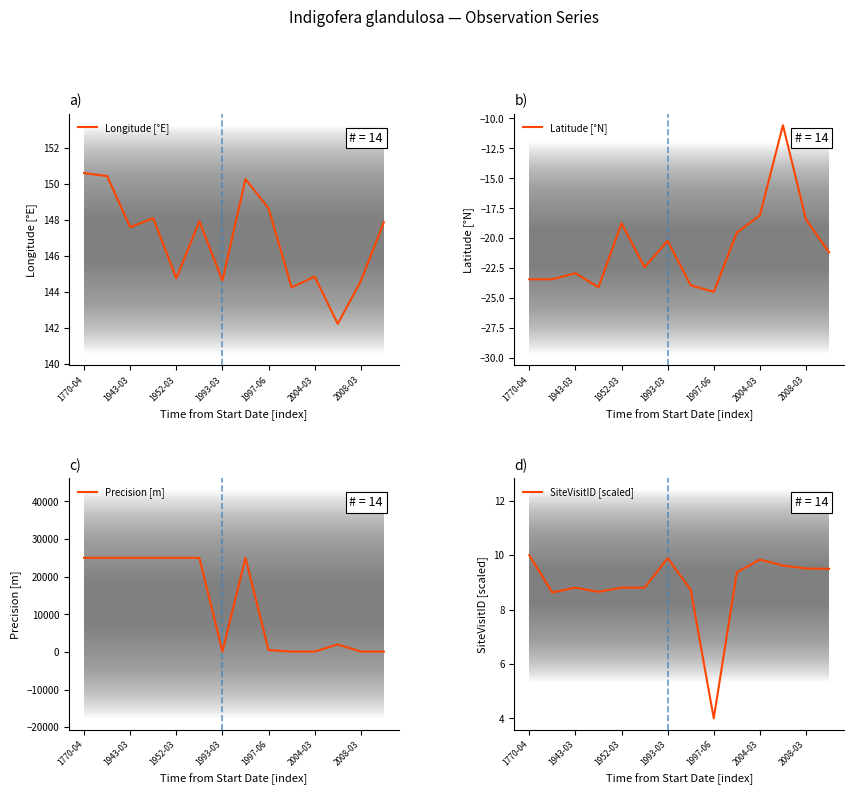

At which label does Longitude [°E] first exceed 147?

1770-04